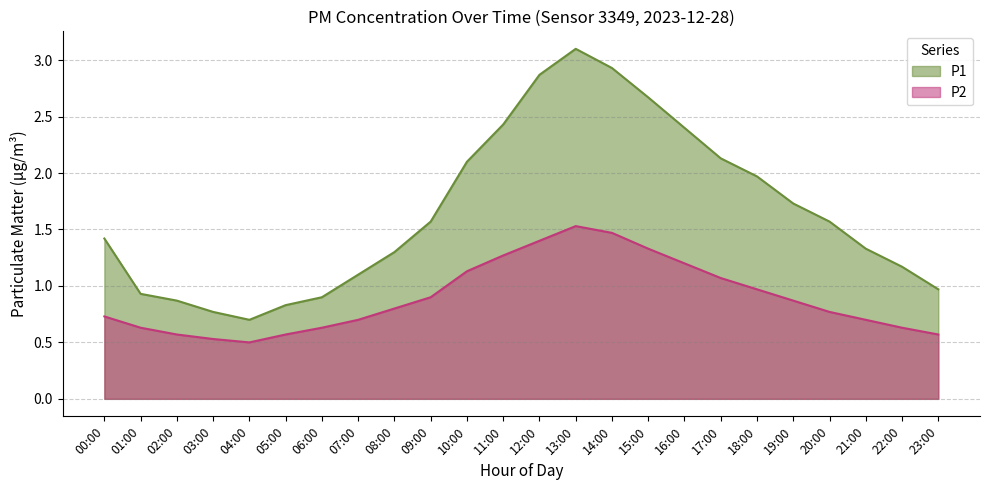

How many interior local valleys does the P2 series have?

1